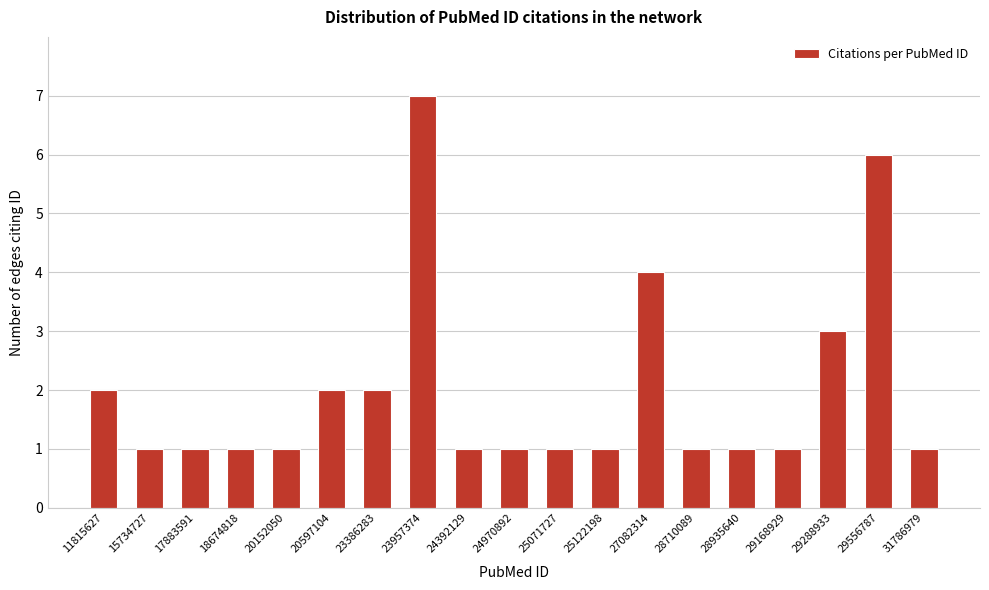

Reading left to right, extract all data points from this chart.

2	1	1	1	1	2	2	7	1	1	1	1	4	1	1	1	3	6	1